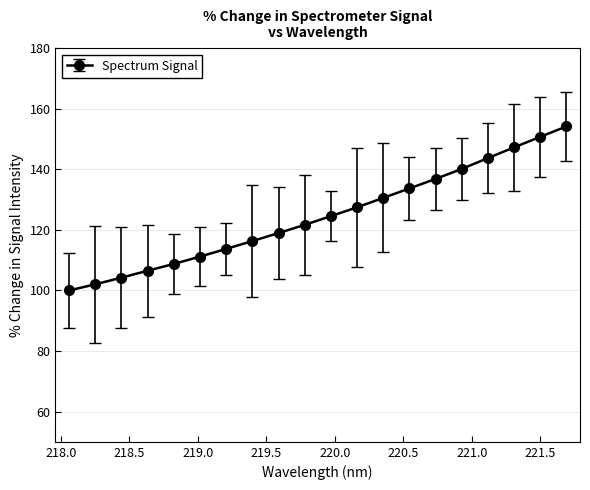

What is the value of the 12th point from the left?

127.5